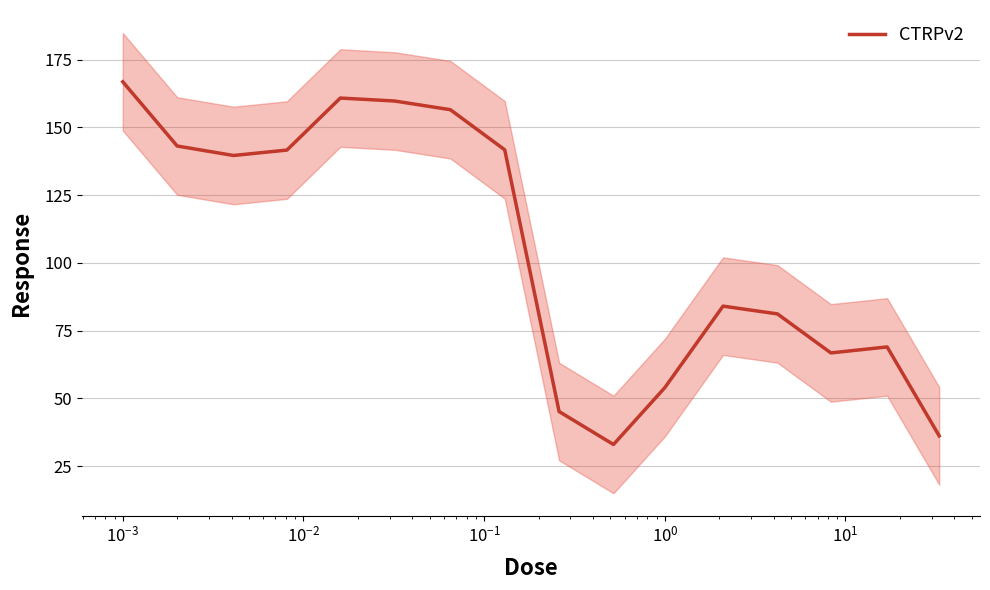

Reading left to right, transcribe all the data shown in this chart.

166.8	143.1	139.6	141.6	160.8	159.7	156.5	141.7	45.1	33.0	53.9	84.0	81.1	66.7	69.0	36.1